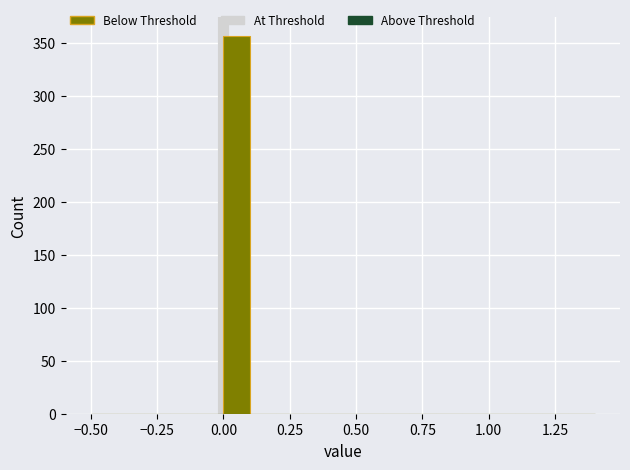

Around what value on the x-axis is the tallest bar? Give the approximate position of its centre, as read against the axis.

0.05